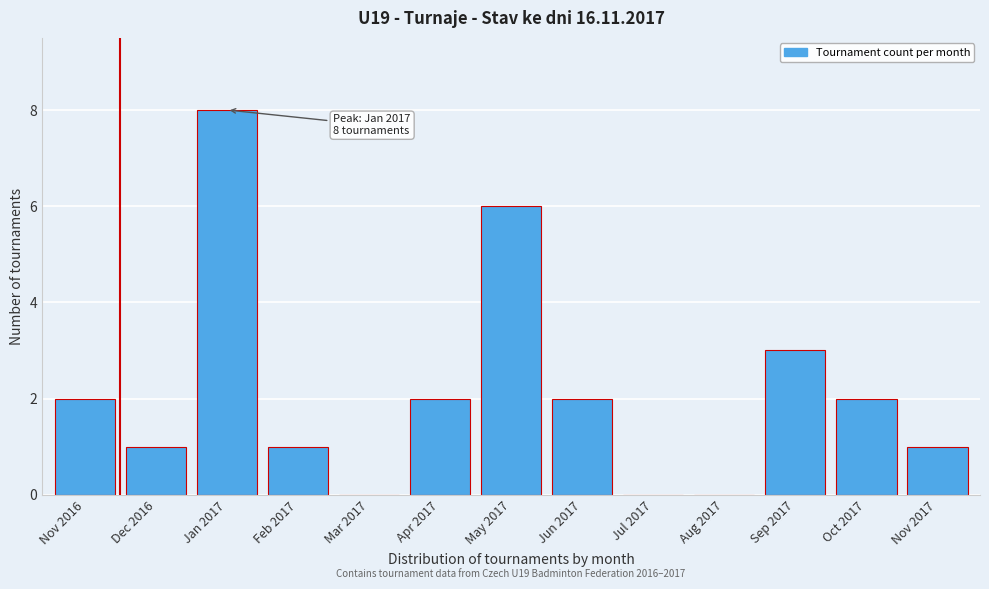

Reading right to left, what are all the values shown in this chart?

Nov 2017=1	Oct 2017=2	Sep 2017=3	Aug 2017=0	Jul 2017=0	Jun 2017=2	May 2017=6	Apr 2017=2	Mar 2017=0	Feb 2017=1	Jan 2017=8	Dec 2016=1	Nov 2016=2